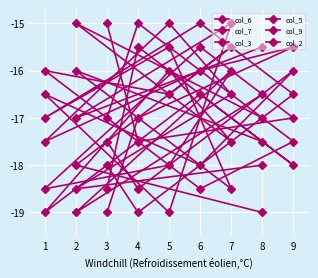

Reading right to left, what are all the values shown in this chart?

col_6: -17.0	-15.0	-17.5	-18.5	-16.0	-16.5	-15.5	-18.0	-19.0
col_7: -17.5	-18.5	-16.0	-18.0	-16.5	-19.0	-15.0	-17.0	-15.5
col_3: -15.0	-17.5	-17.0	-15.5	-18.5	-18.0	-16.0	-19.0	-16.5
col_5: -18.0	-19.0	-16.5	-15.0	-17.0	-15.5	-18.5	-16.0	-17.5
col_9: -19.0	-17.0	-15.5	-16.0	-17.5	-15.0	-16.5	-18.5	-18.0
col_2: -18.5	-15.5	-18.0	-16.5	-19.0	-16.0	-17.5	-15.0	-17.0